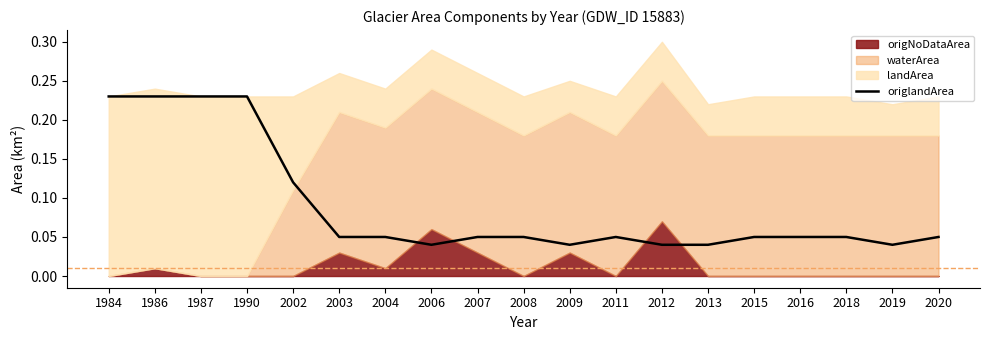

How many points are higher than both their immediate neighbors (excluding endpoints)?

1